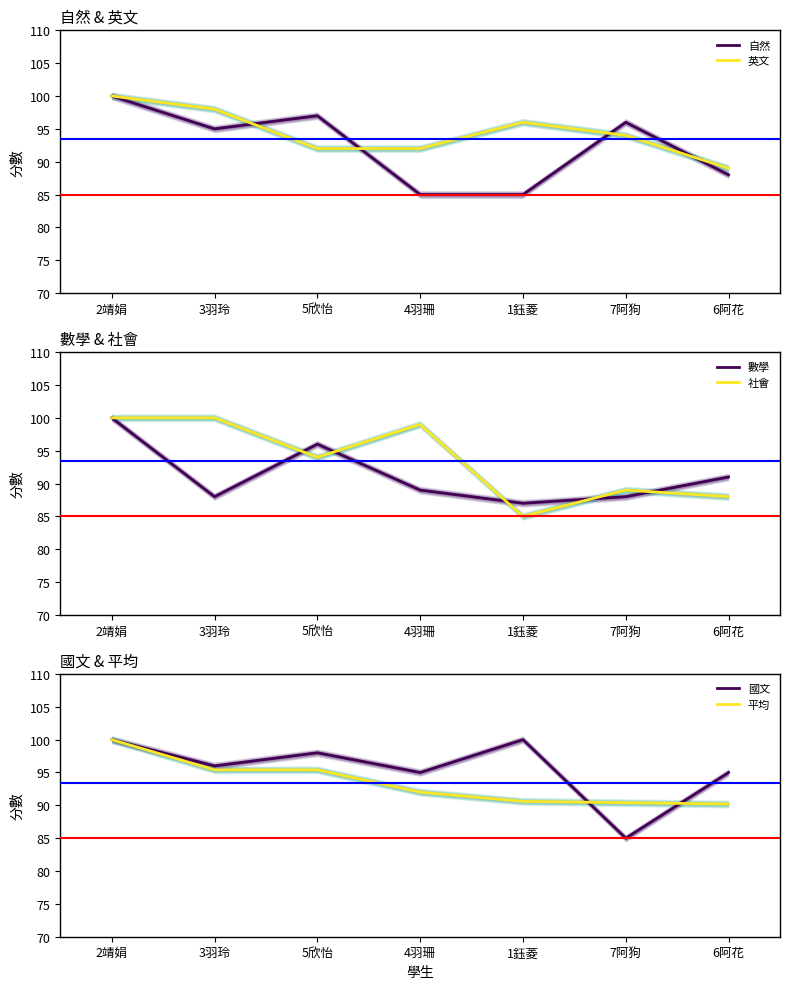

How many lines are shown in the chart?

6